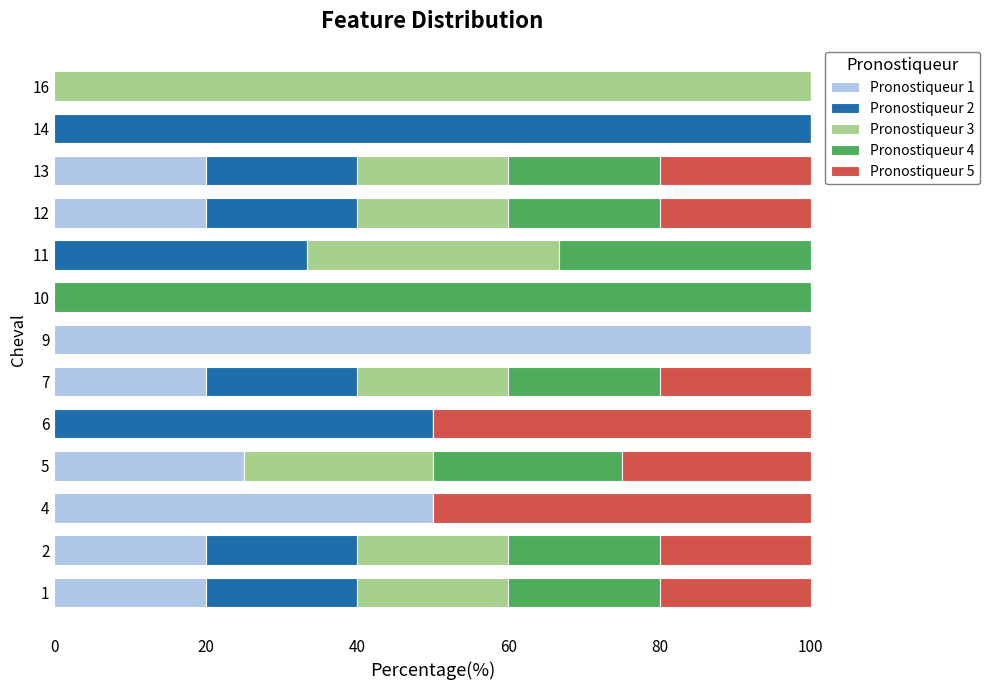

The Pronostiqueur 1 series shows 0.0 at 10. True or false?

True